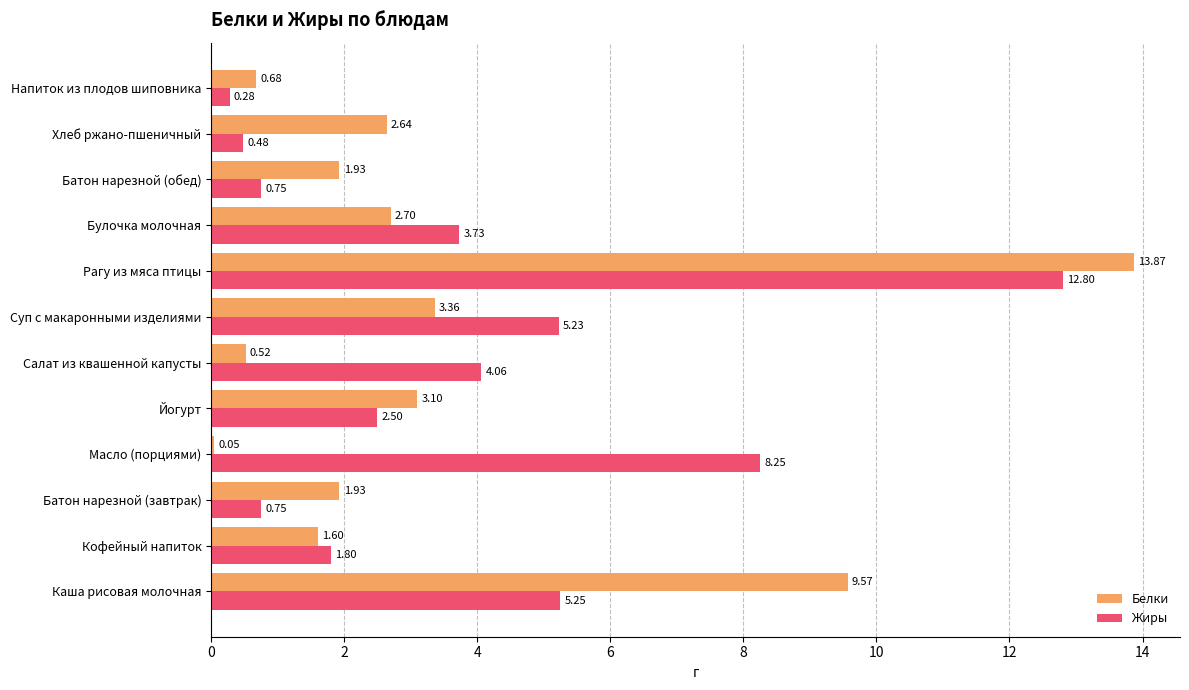

Which series has the widest spread of values?

Белки